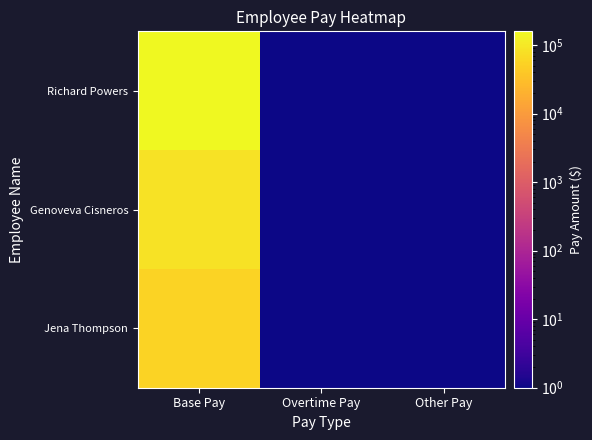

At how many categories does at least one series exceed 126599?

1